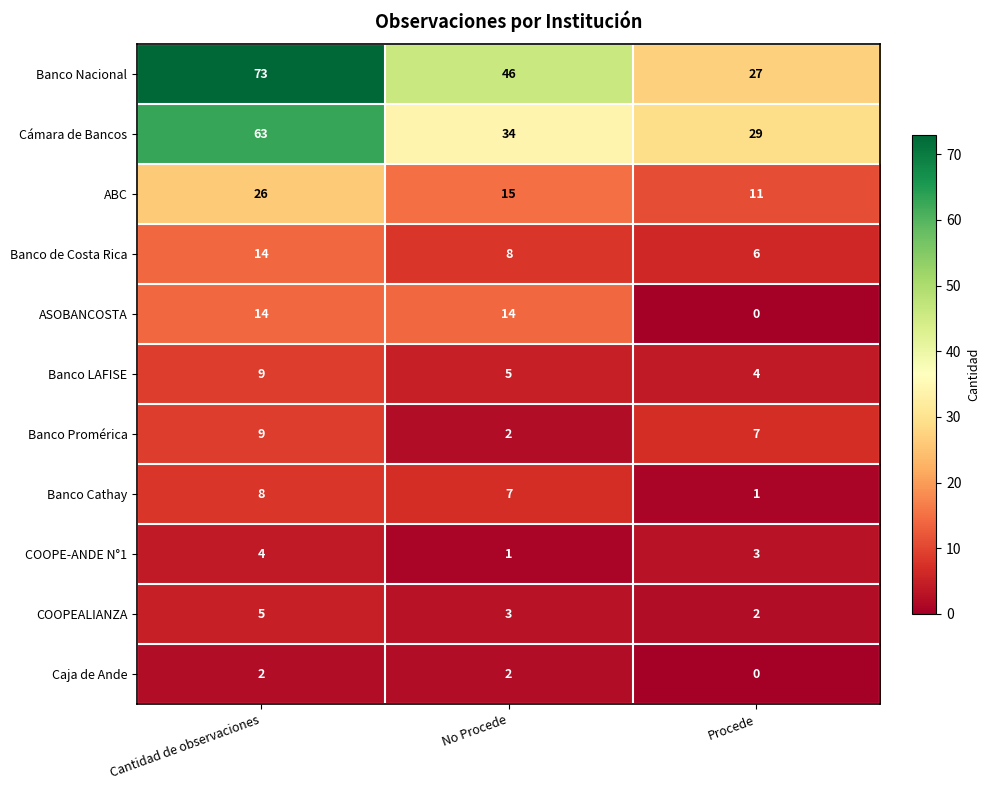

At which category is the sum across all series the highest?

Cantidad de observaciones